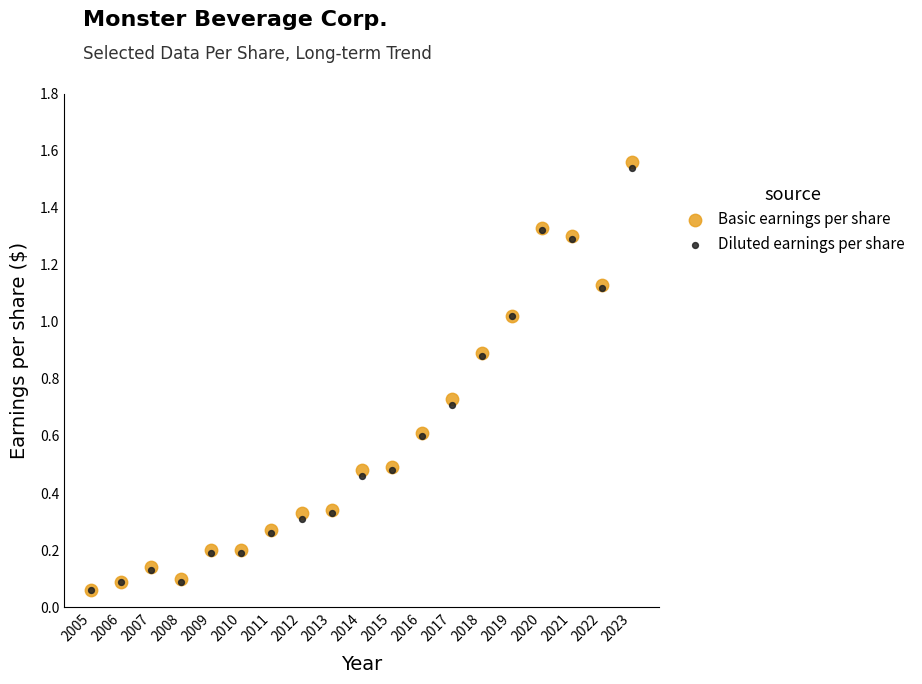

Which series reaches the maximum Y coordinate?

Basic earnings per share